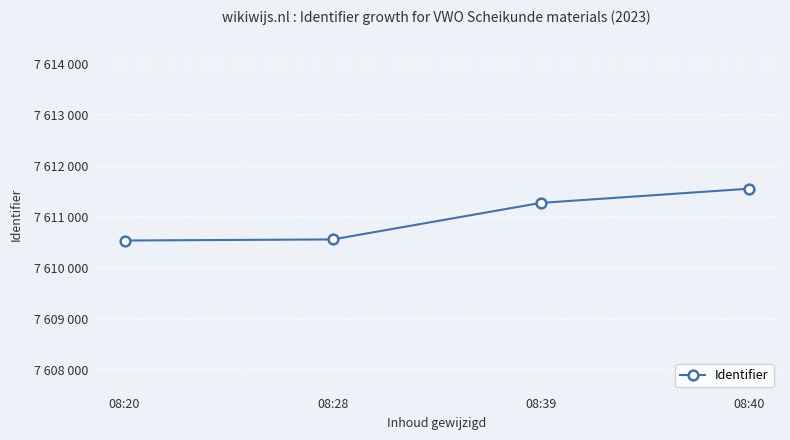

What value does the data have at 08:28, to the nearest 100?

7610600